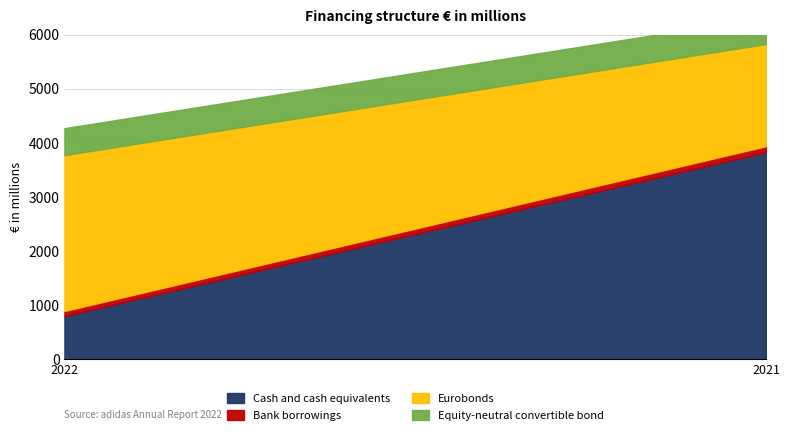

True or false: Bank borrowings has a value of 39 at 2022.

False